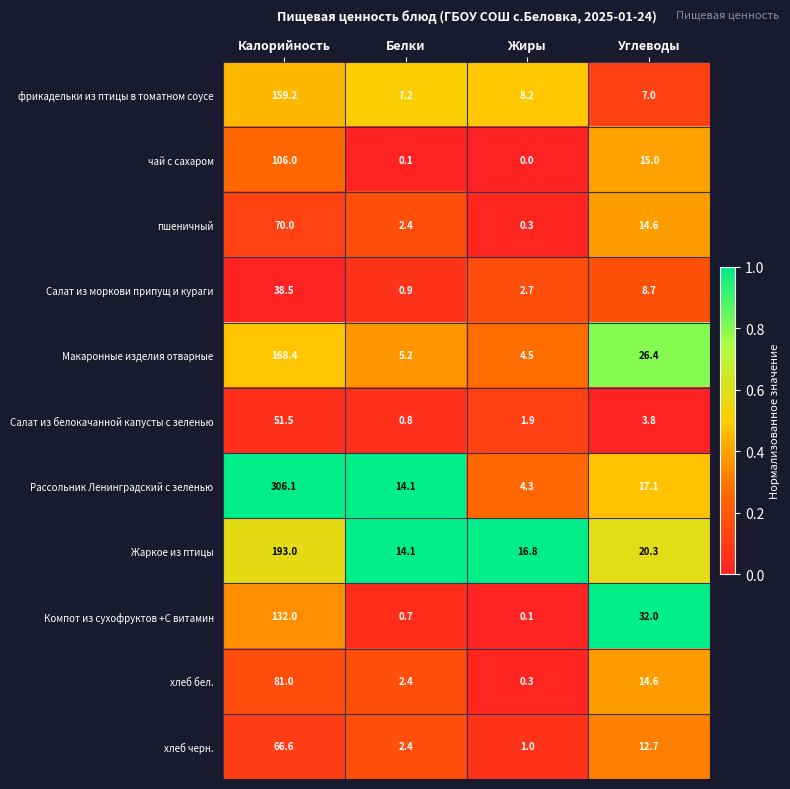

At which label does чай с сахаром first exceed 15?

Калорийность